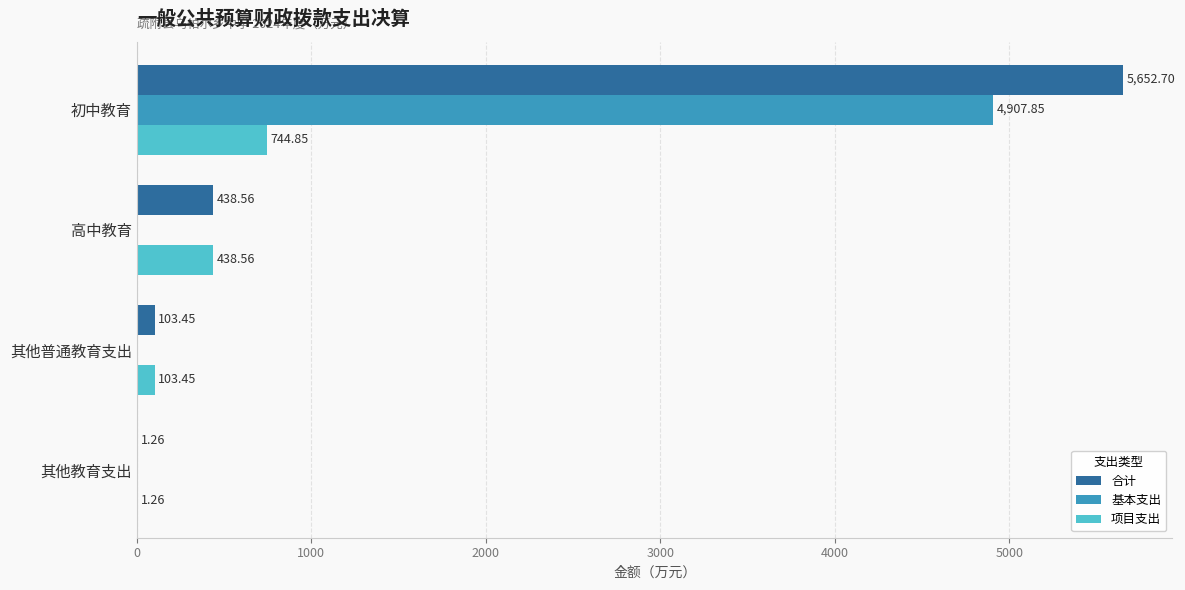

What is the sum of the 项目支出 values at 初中教育 and 其他教育支出?

746.1